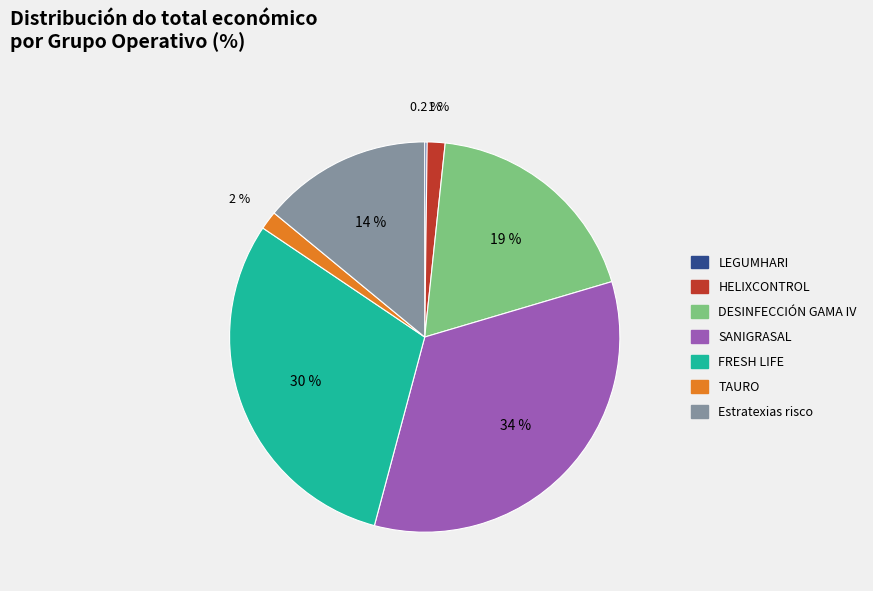

Which category has the biggest portion of the pie?

SANIGRASAL